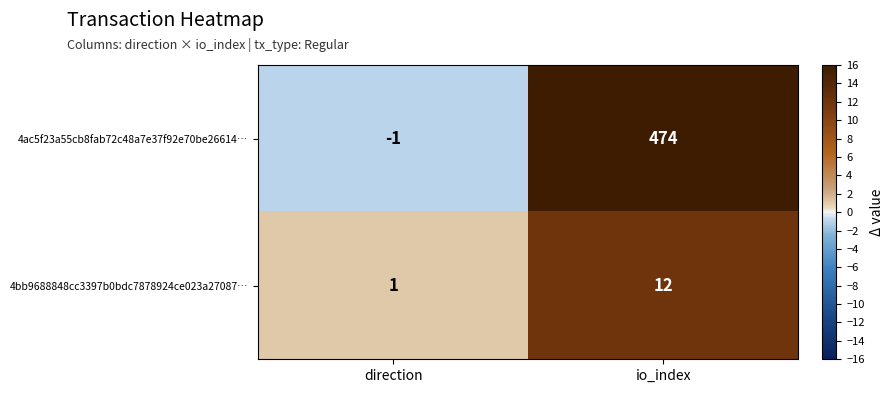

What is the difference between the highest and lowest values at io_index?

462